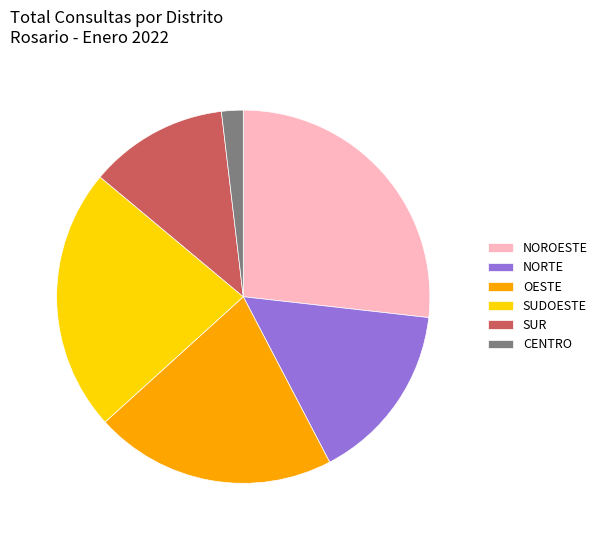

Combined, do OESTE and SUDOESTE account for over 50%?

No